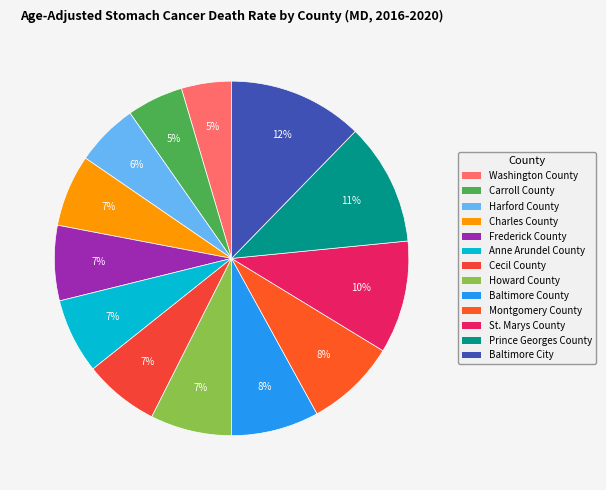

What percentage is the Washington County slice, to the nearest percent?

5%